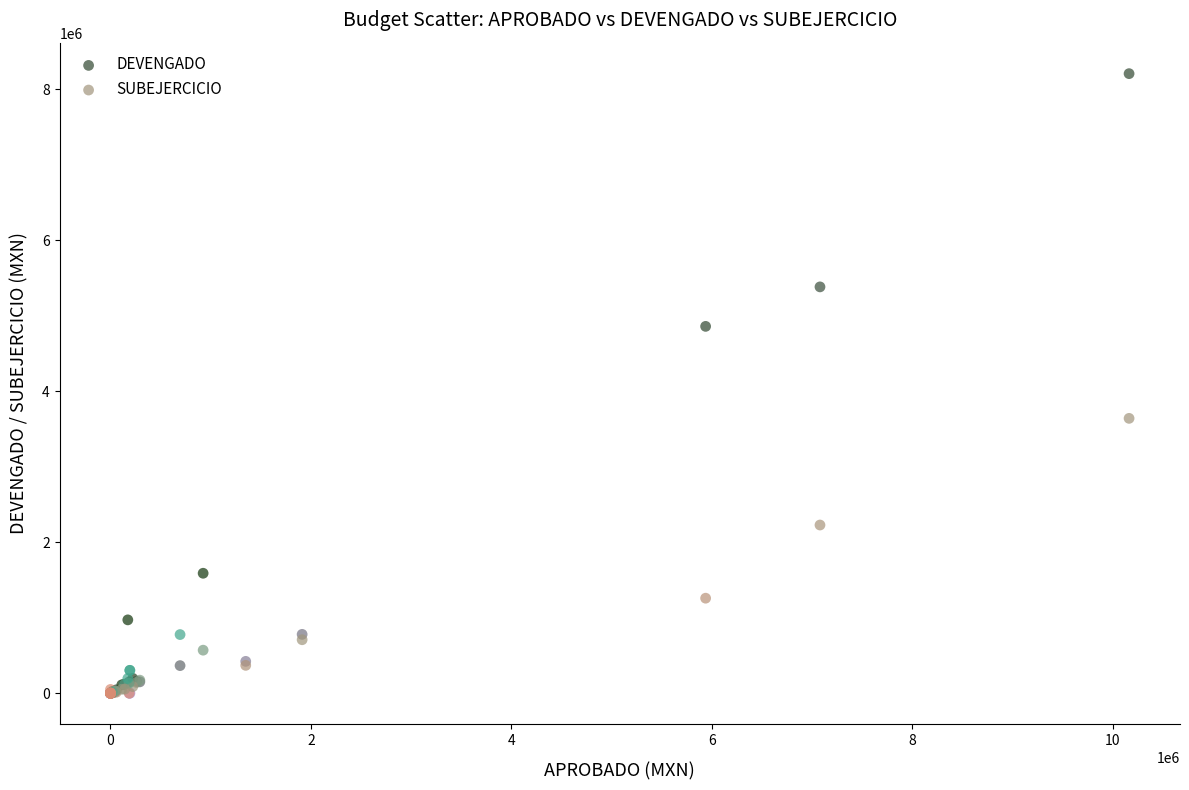

In the DEVENGADO series, what Y value is closest to 4103994?

4859907.0